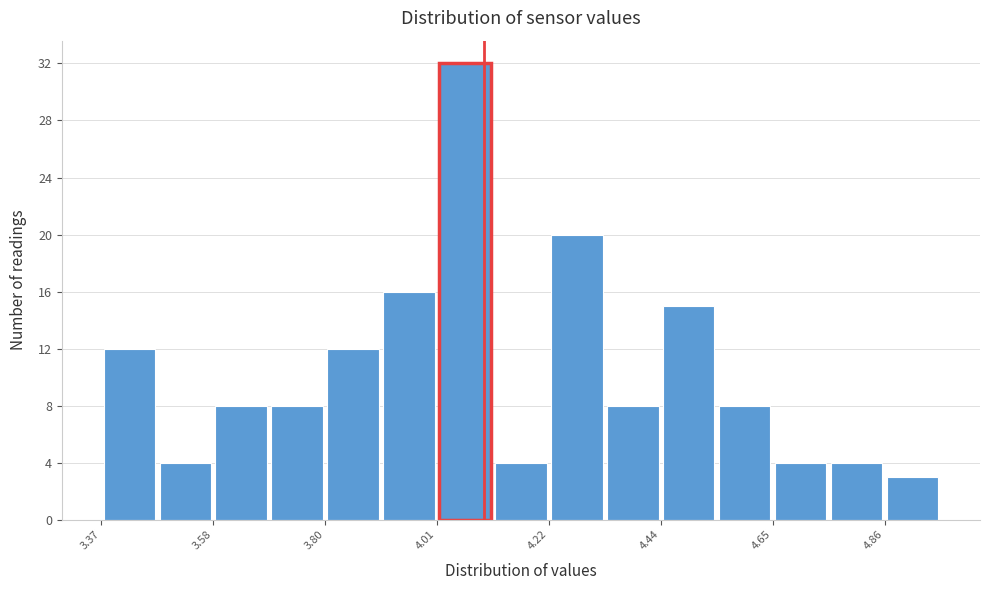

Around what value on the x-axis is the tallest bar? Give the approximate position of its centre, as read against the axis.

4.05